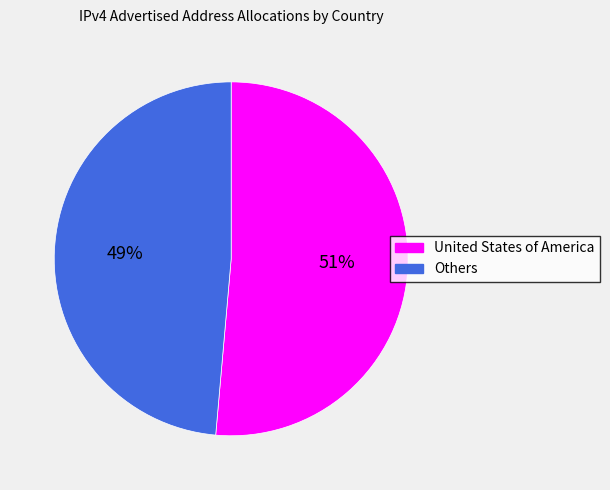

Which has a higher value, Others or United States of America?

United States of America